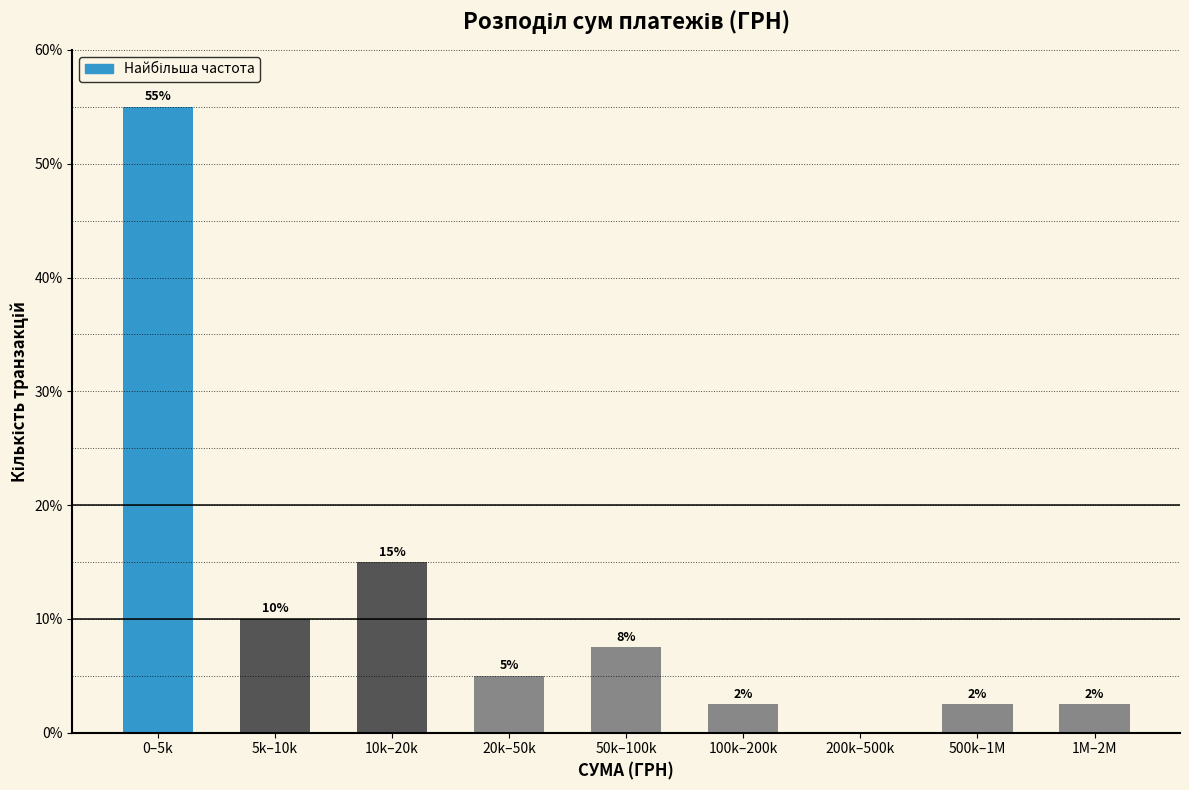

Where is the data nearest to the value 27?

10k–20k